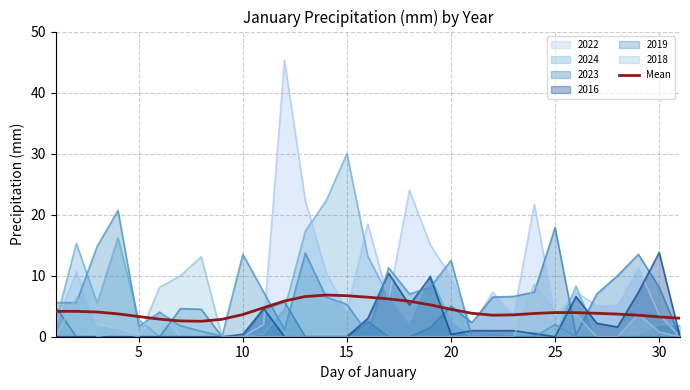

Which series has the widest spread of values?

2022